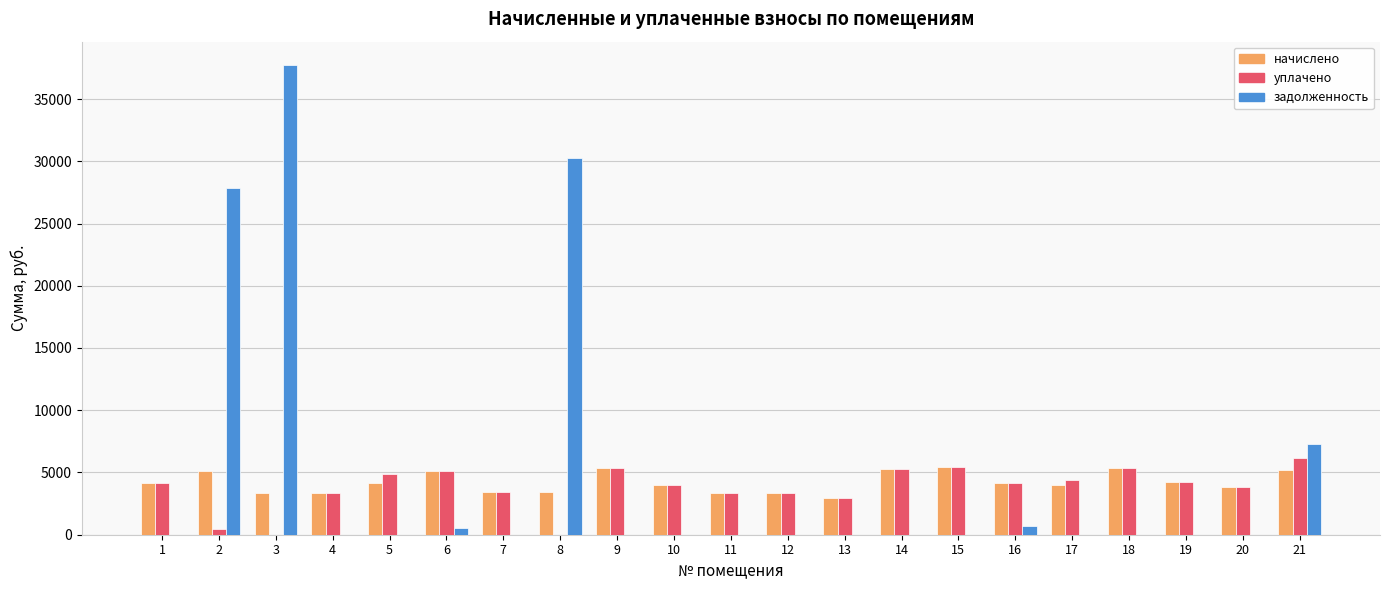

What is the sum of all уплачено values?

79197.1